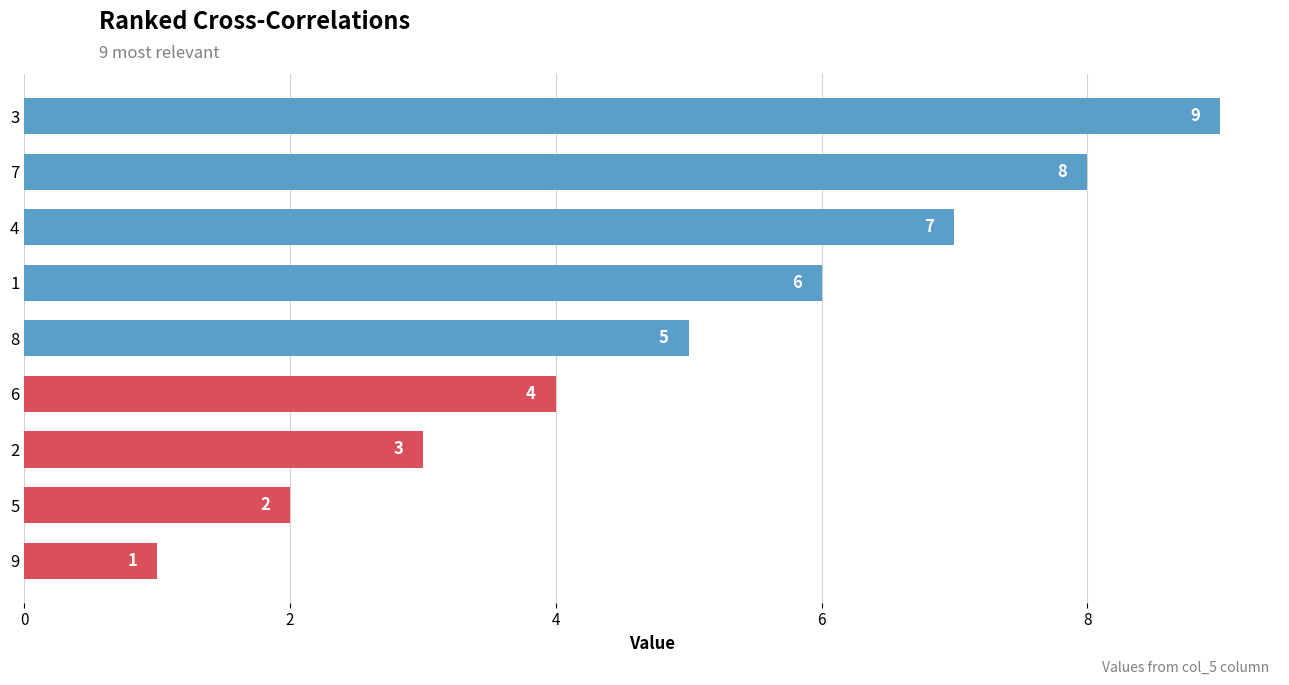

Count the number of categories in the chart.

9